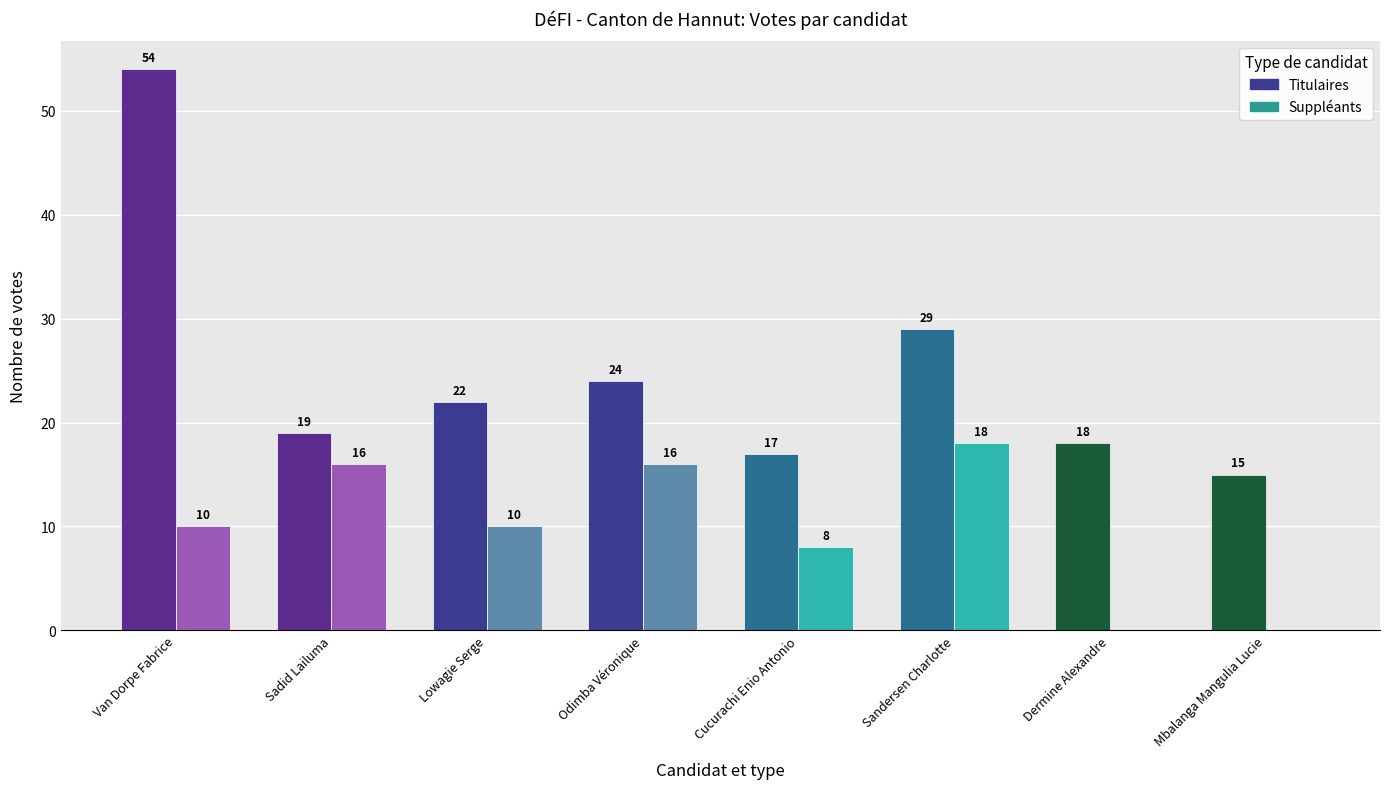

Which label corresponds to the largest value in the chart?

Van Dorpe Fabrice